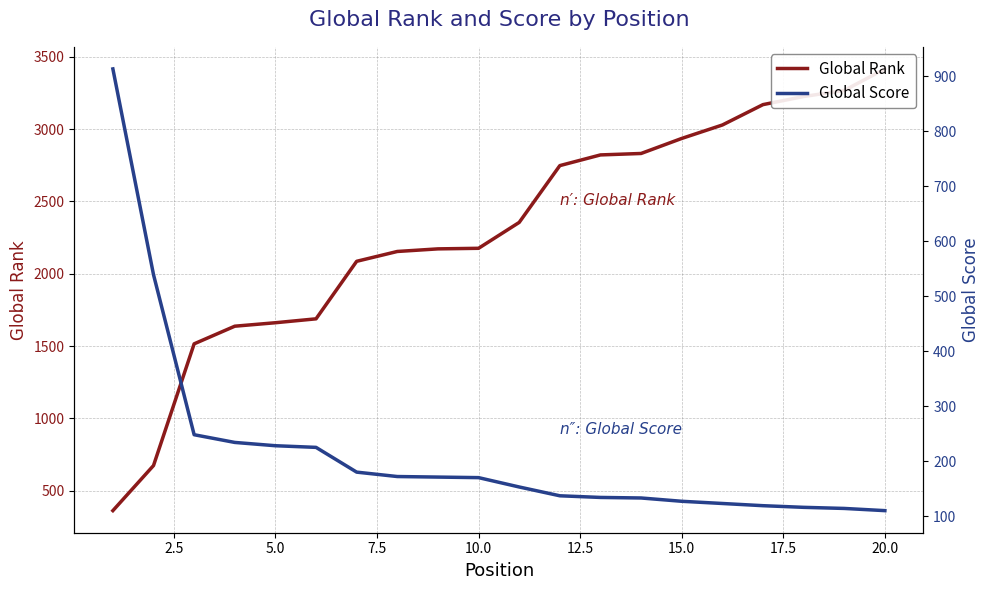

What is the total value across all series at 20.0?

3527